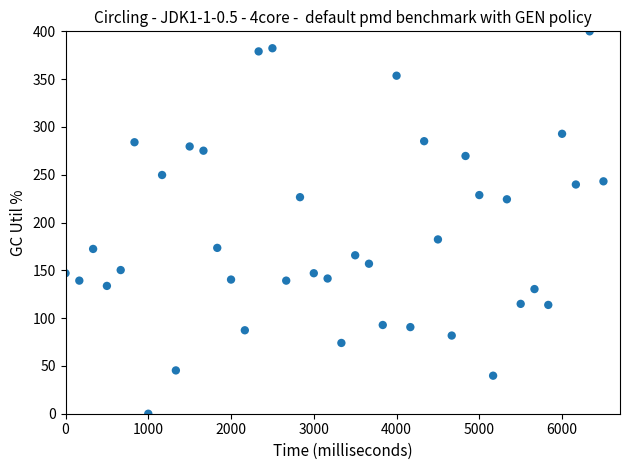

What is the range of Y values (max minus min)?

400.0